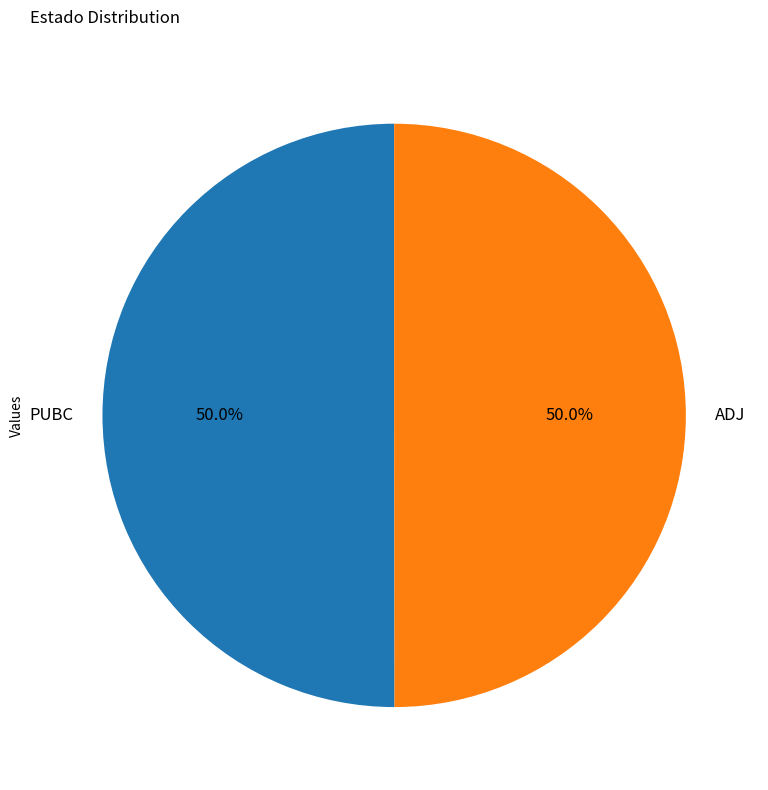

Is the sum of ADJ and PUBC greater than half?

Yes